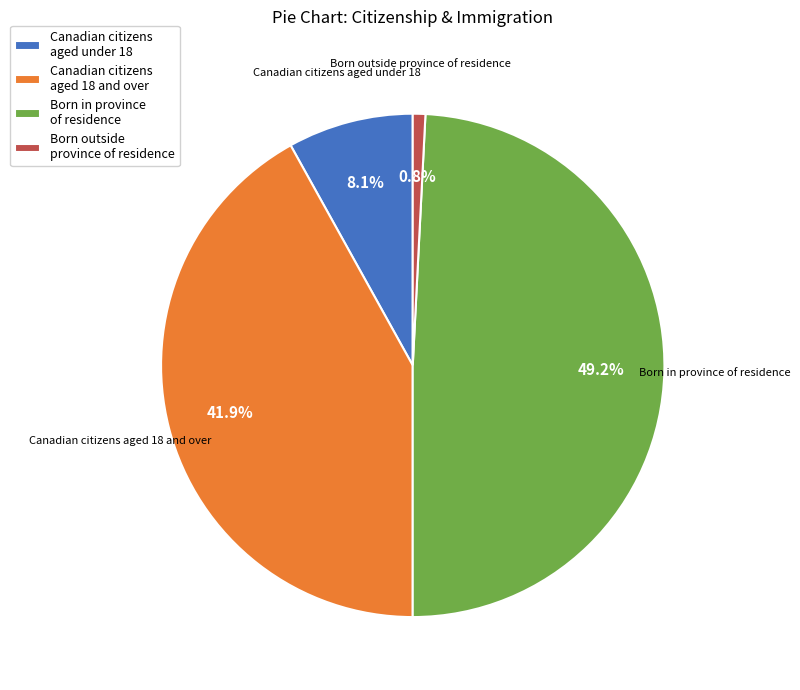

To the nearest percent, what is the average slice percentage?

25%